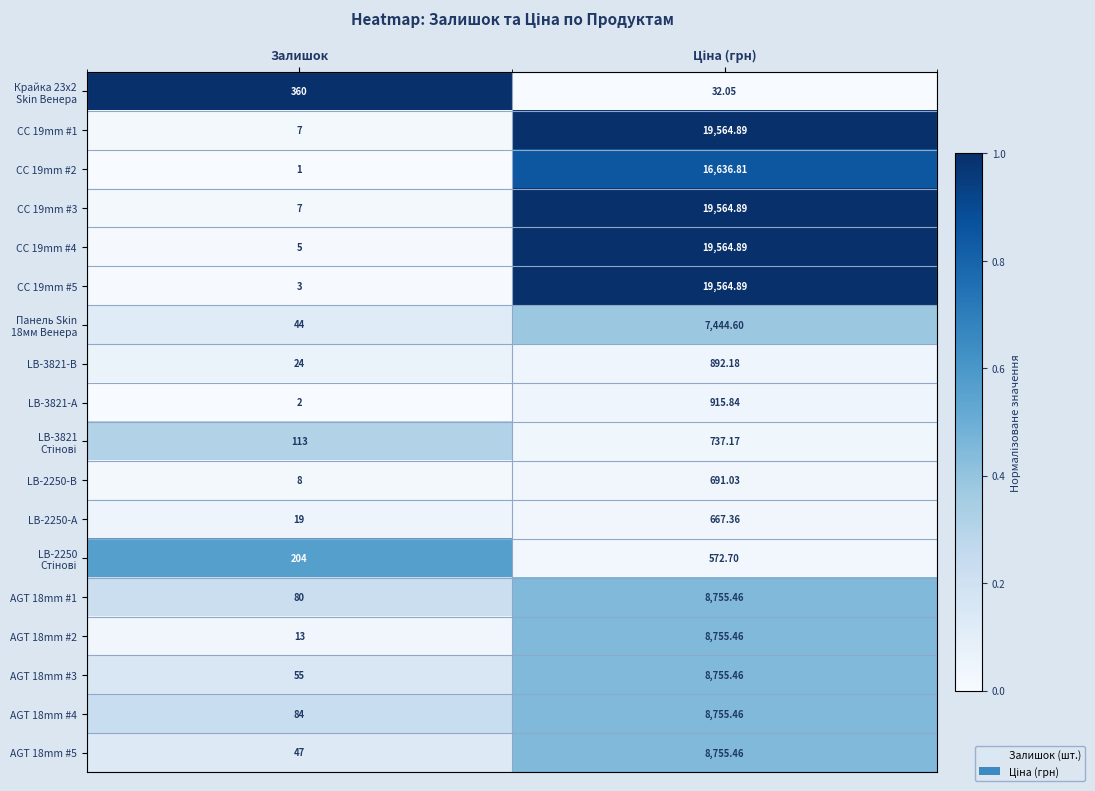

At which label does CC 19mm #5 reach its minimum?

Залишок